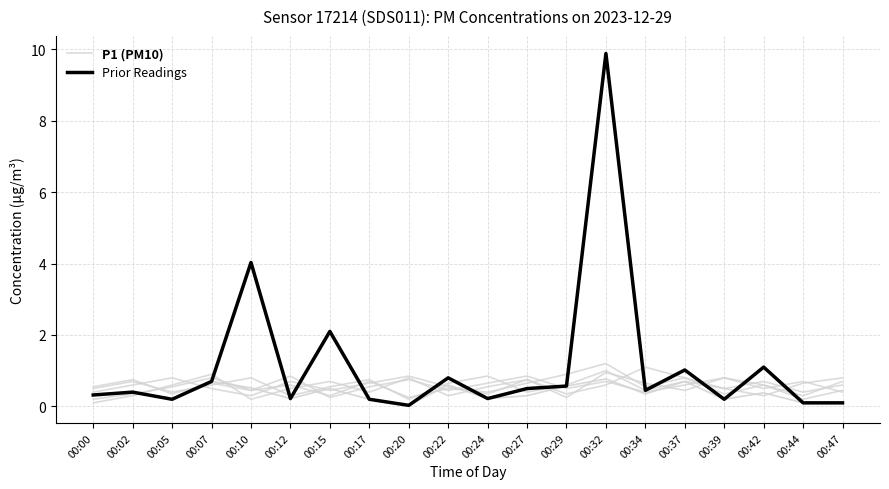

What is the spread (max minus min) of values at 00:05?

0.4